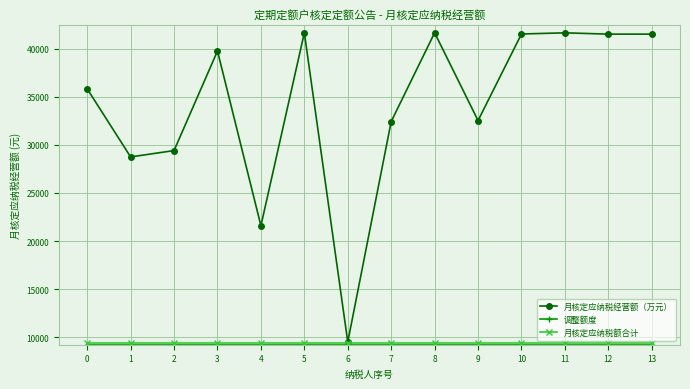

Which series has the largest total across all categories?

月核定应纳税经营额（万元）